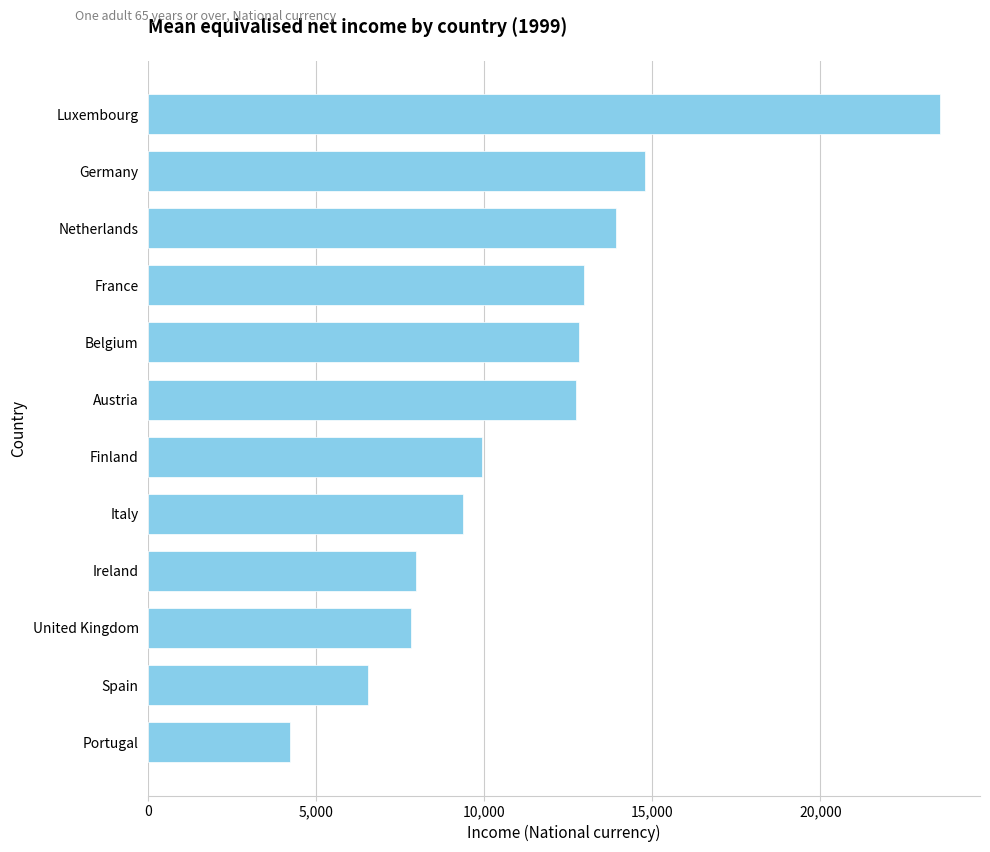

How many values are below 12734?

6